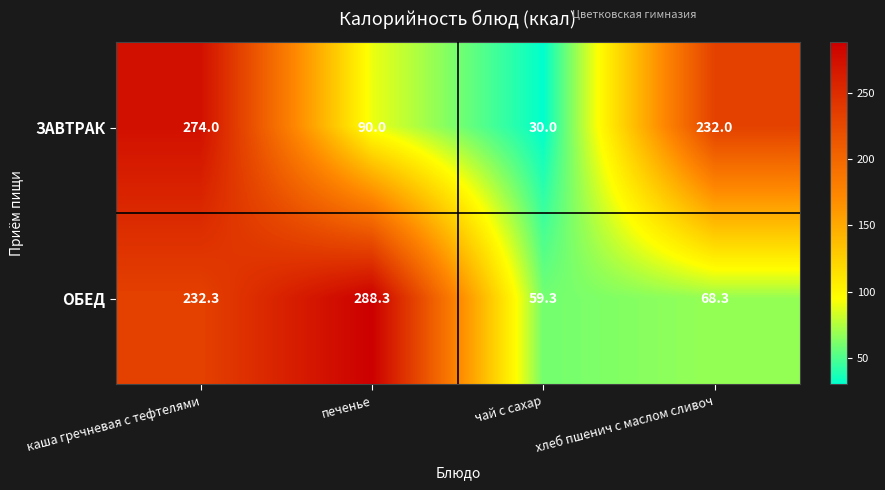

What is the sum of all ОБЕД values?

648.2